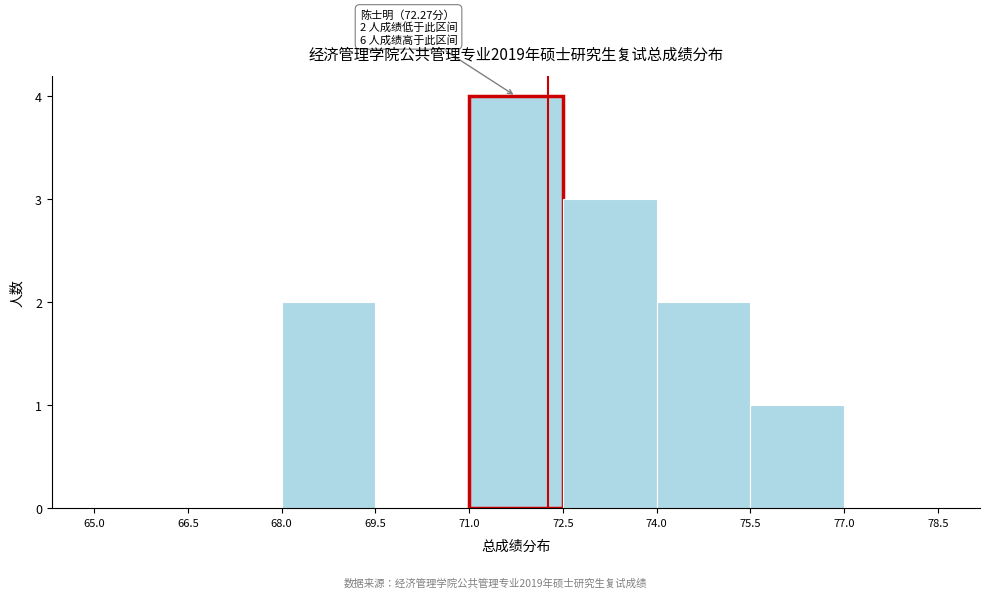

Over which range of the x-axis is the bar tallest?

71.0 to 72.5